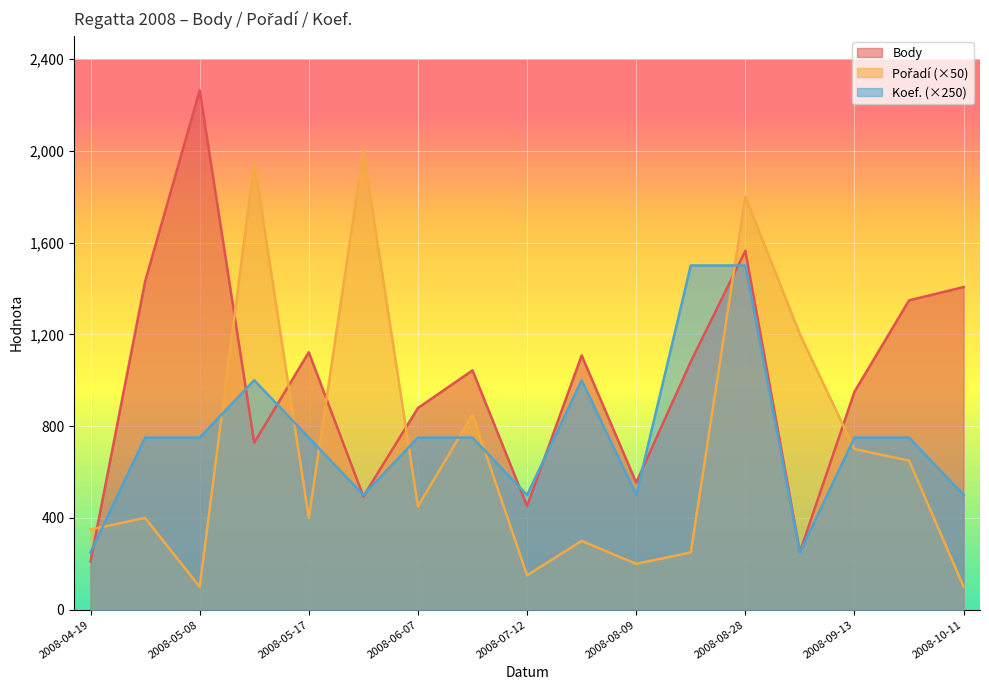

How many lines are shown in the chart?

3